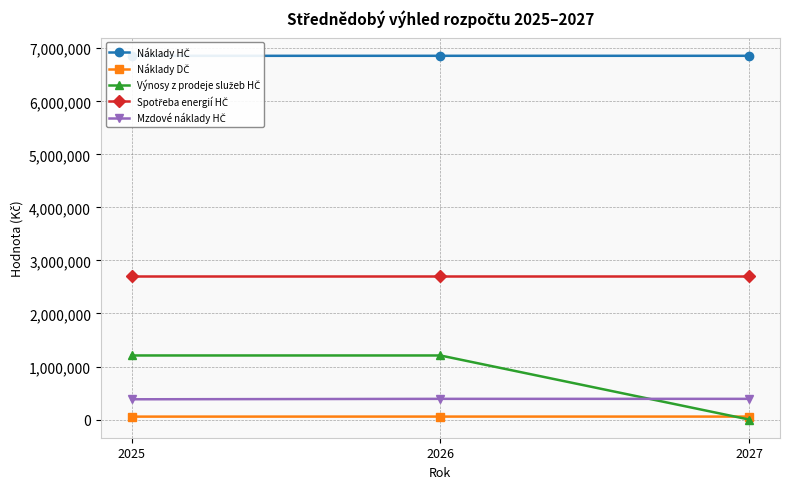

Does the chart display data point markers on the line(s)?

Yes